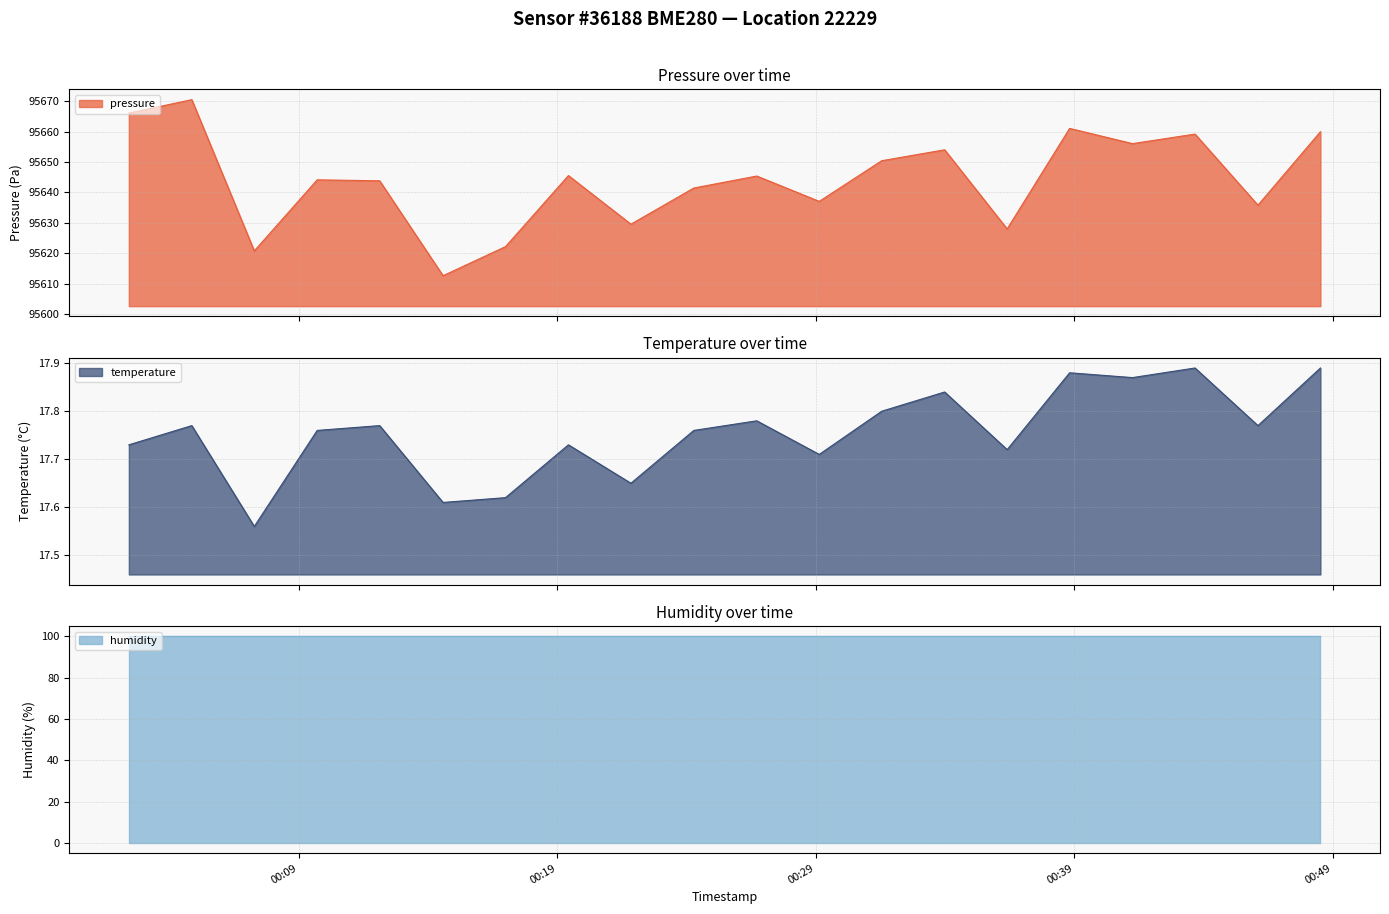

Which category has the lowest value in the pressure series?

2023-09-18T00:14:35